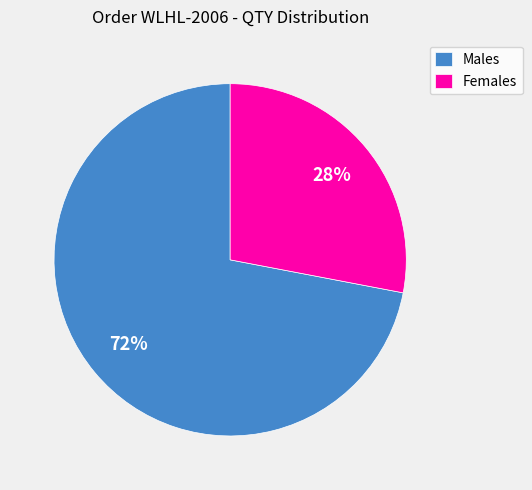

To the nearest percent, what percentage of the pie is Males?

72%